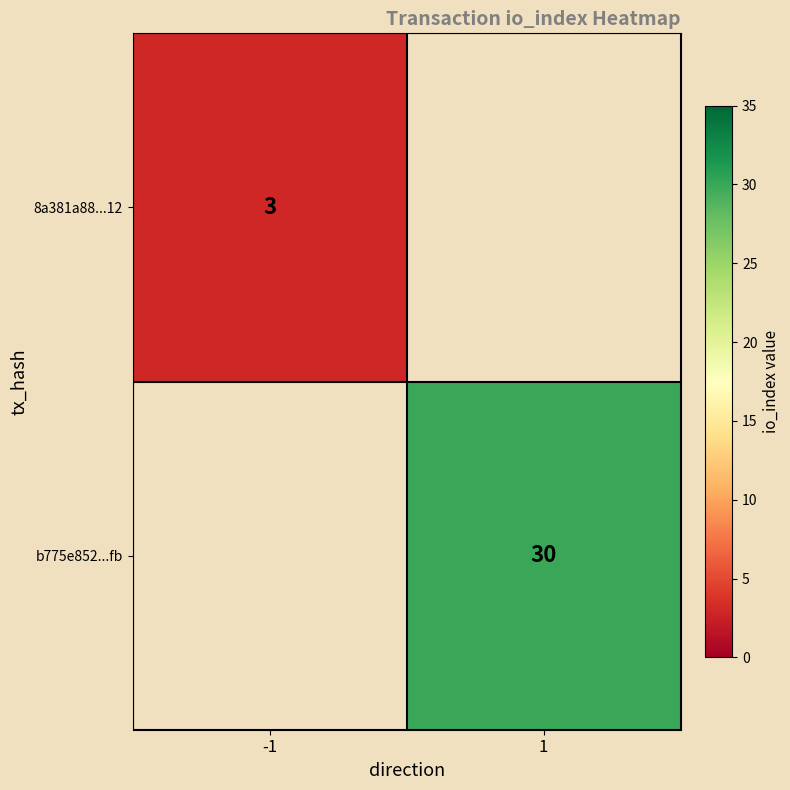

How many series are shown in this chart?

2